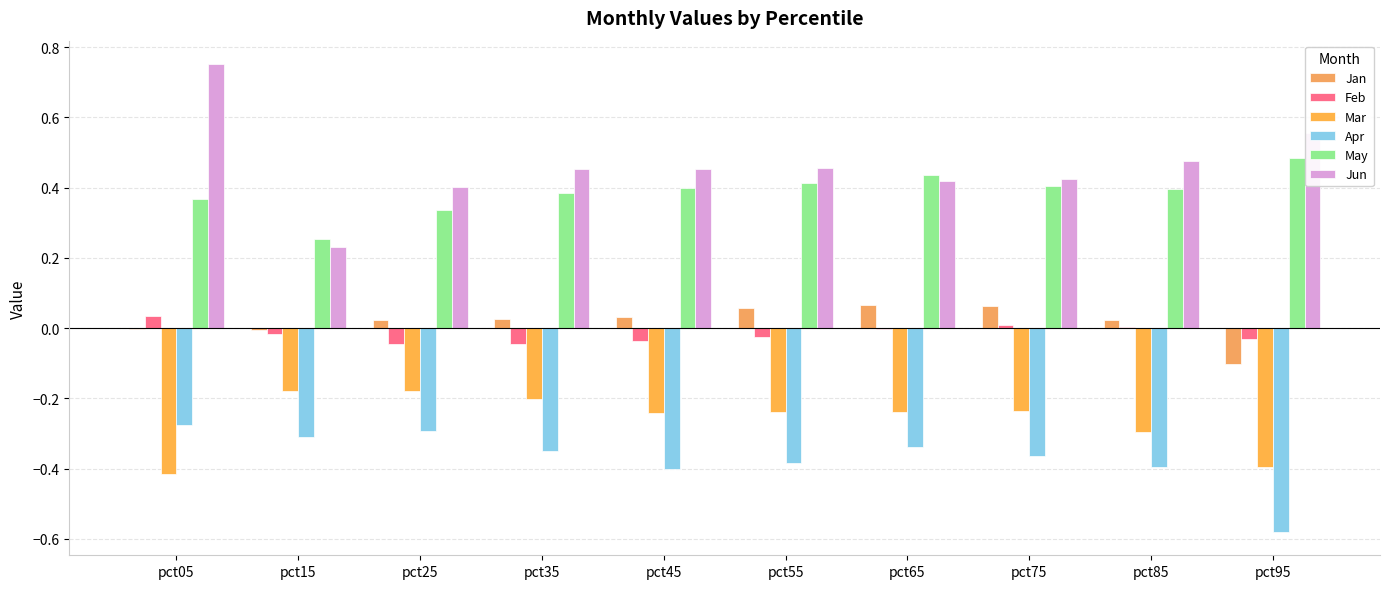

What is the total value across all series at pct65?

0.3